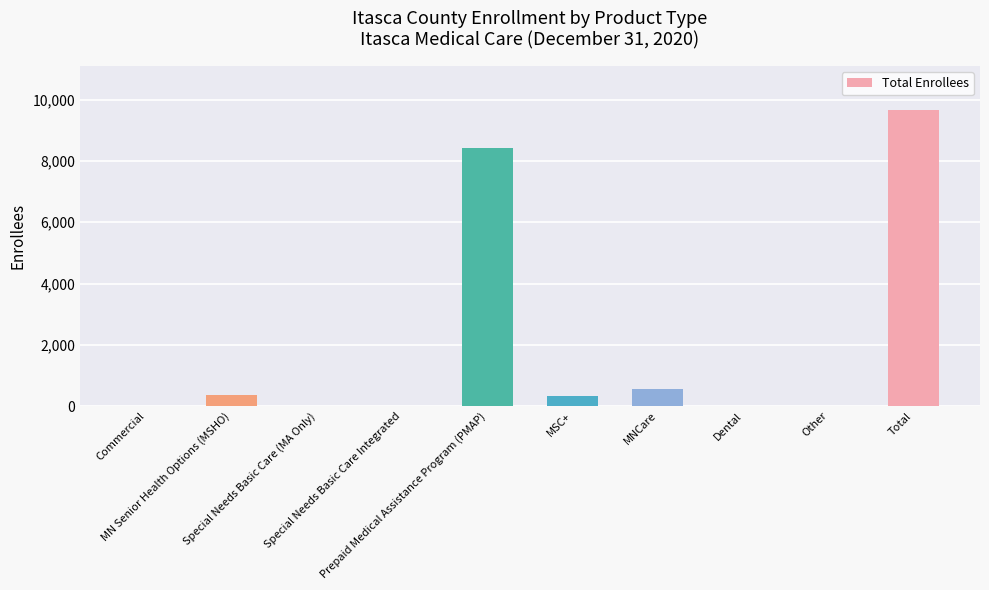

Where does the data first go above 325?

MN Senior Health Options (MSHO)